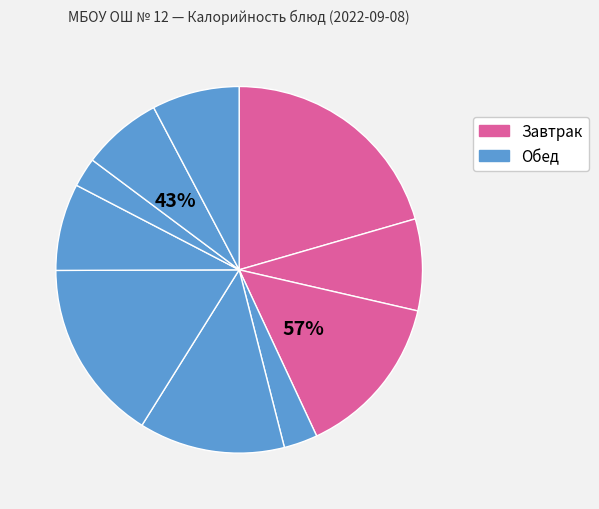

Is Хлеб пшеничный the majority of the pie?

No